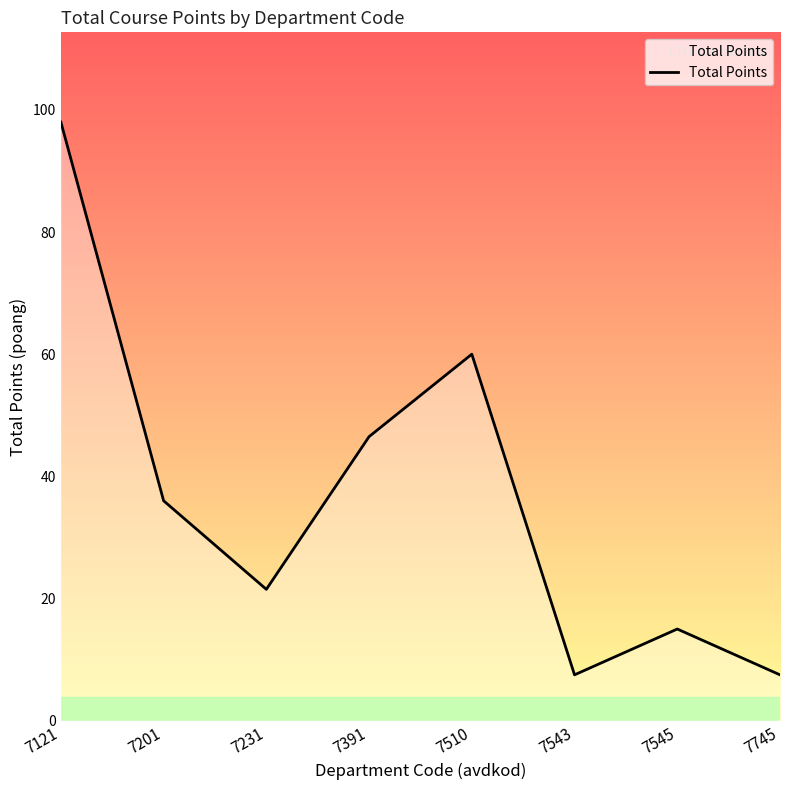

Reading right to left, transcribe all the data shown in this chart.

7.5	15.0	7.5	60.0	46.5	21.5	36.0	98.0